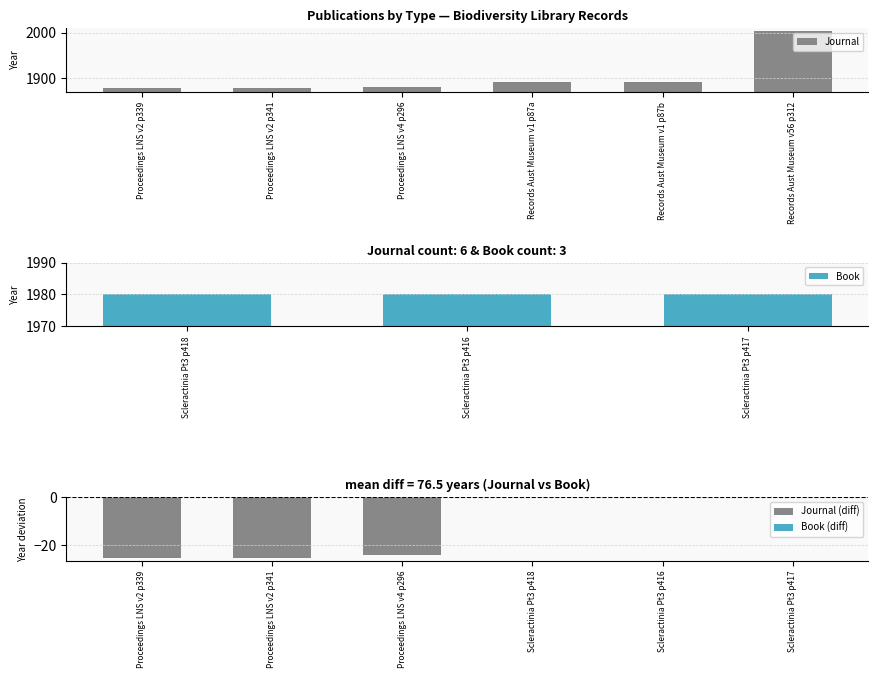

Between Records Aust Museum v1 p87b and Proceedings LNS v2 p339, which is larger?

Records Aust Museum v1 p87b